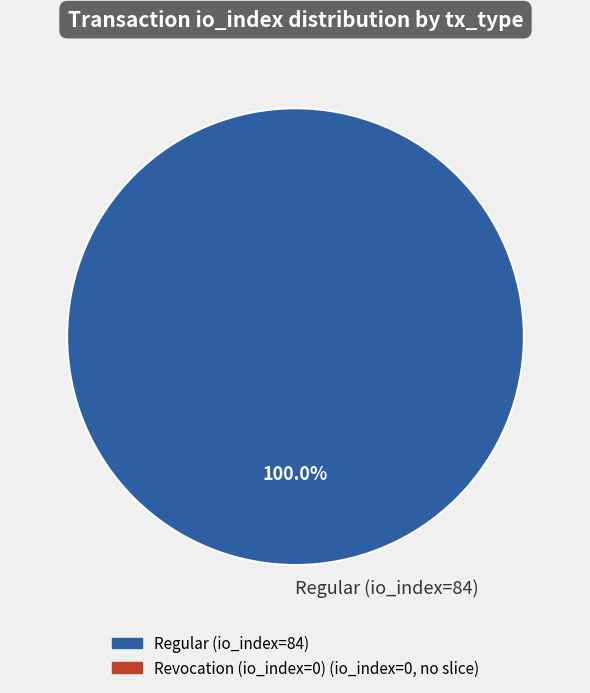

Rank the categories by value from highest to lowest.

Regular (io_index=84)